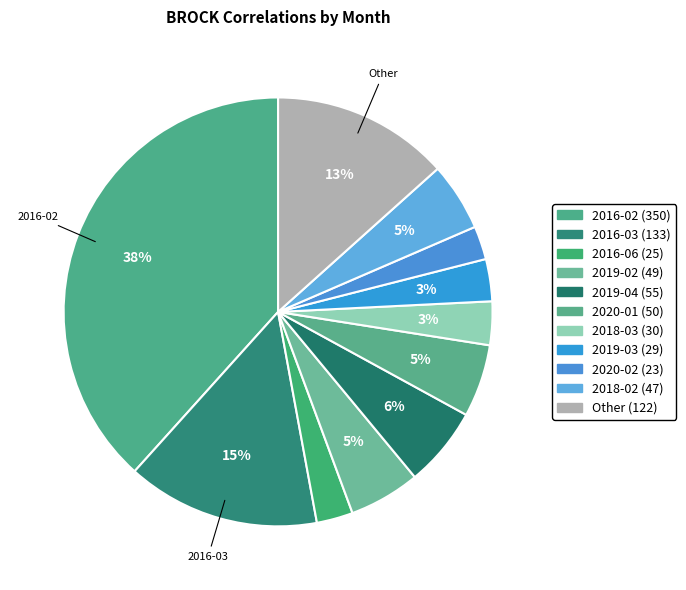

How many slices are in this pie chart?

11